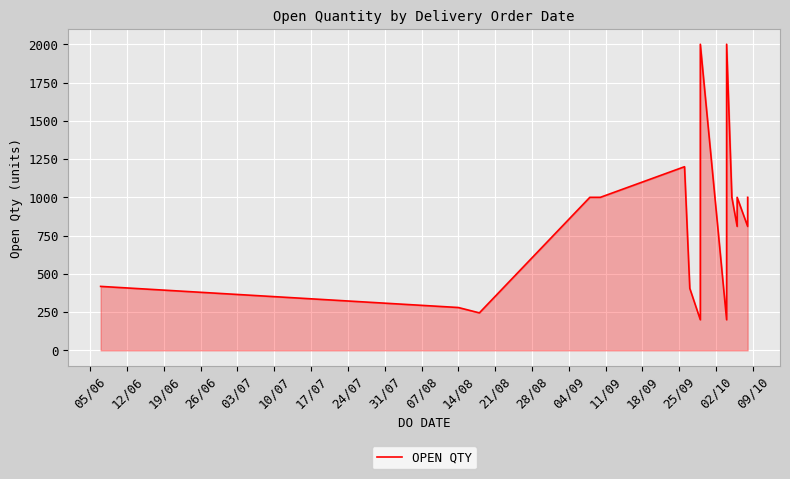

How many points are higher than both their immediate neighbors (excluding endpoints)?

4